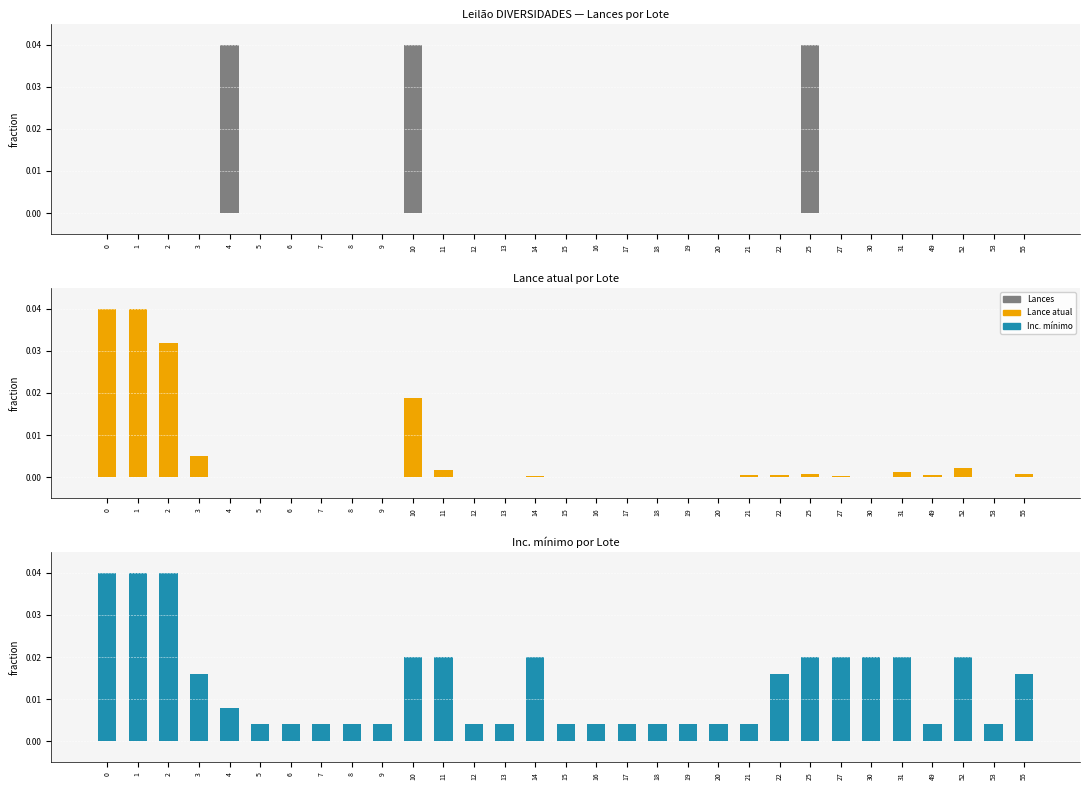

How many Leilão DIVERSIDADES — Lances por Lote values are between 0 and 1?

31